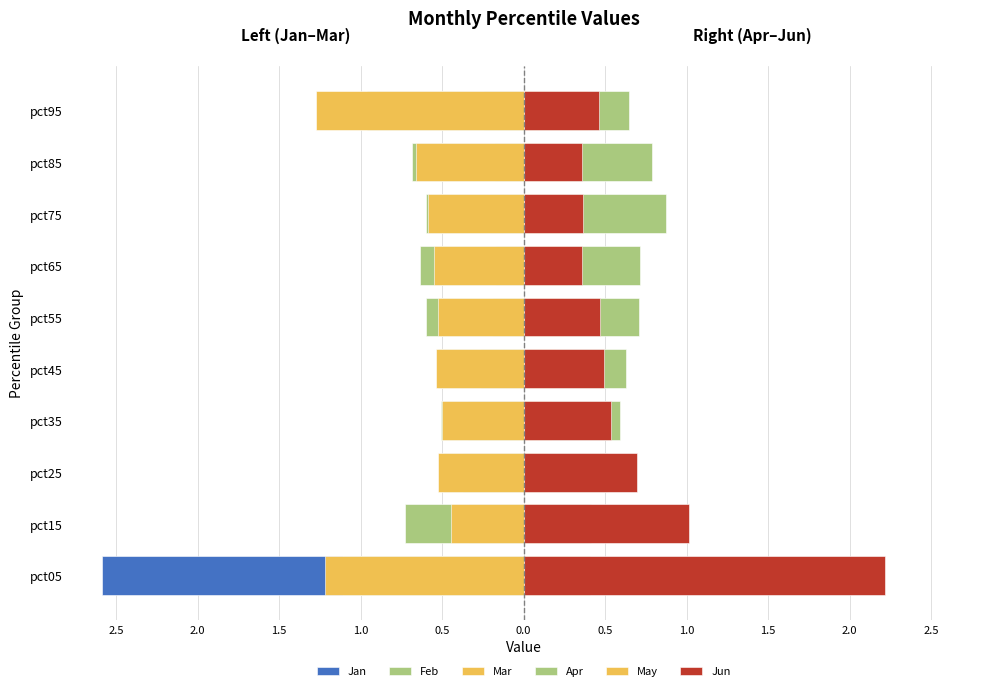

What is the sum of the Mar values at pct65 and pct05?

-1.8